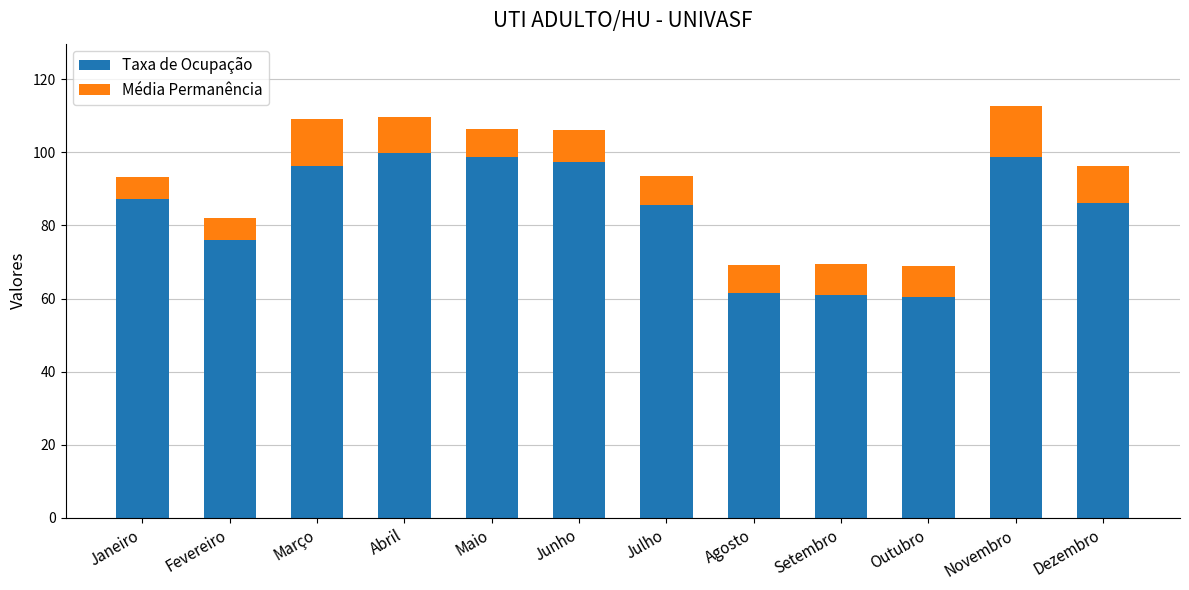

The value of Taxa de Ocupação at Junho is 58.8. True or false?

False